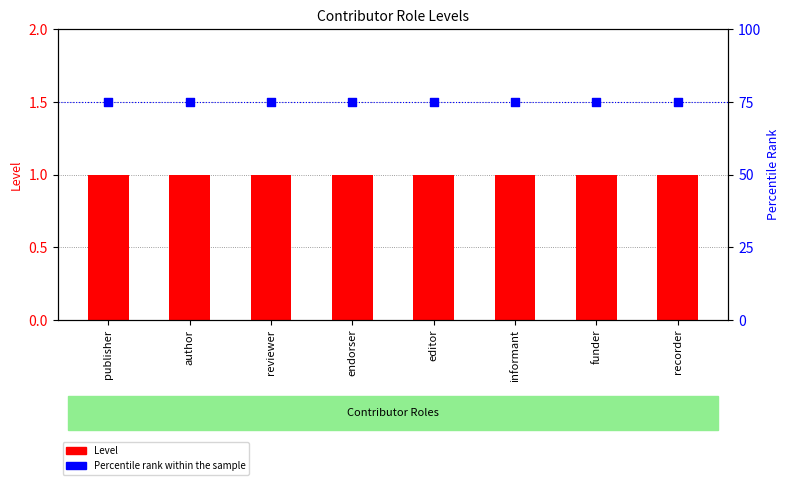

At how many categories does at least one series exceed 37?

8